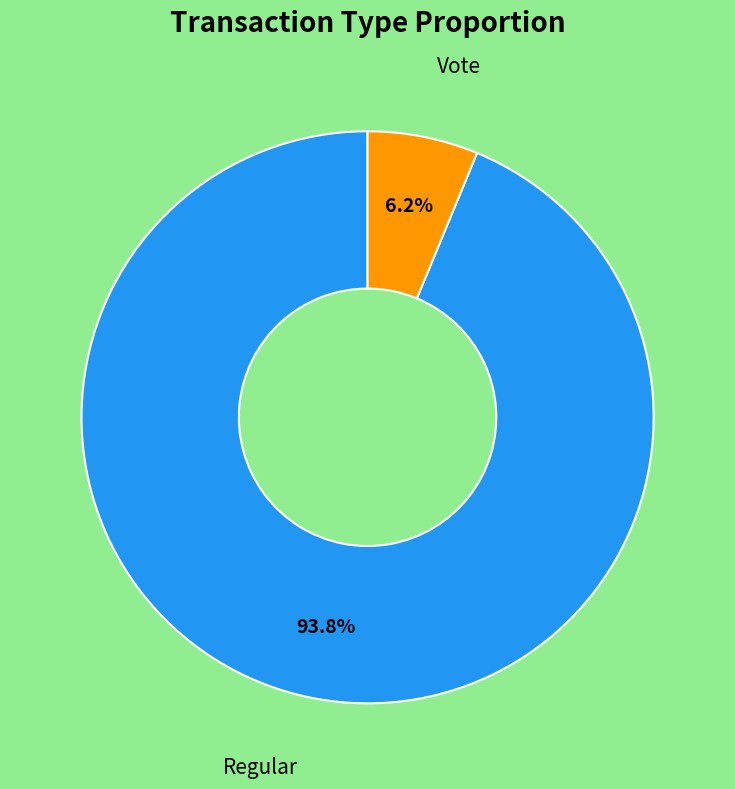

Is there any slice that represents more than half of the pie?

Yes